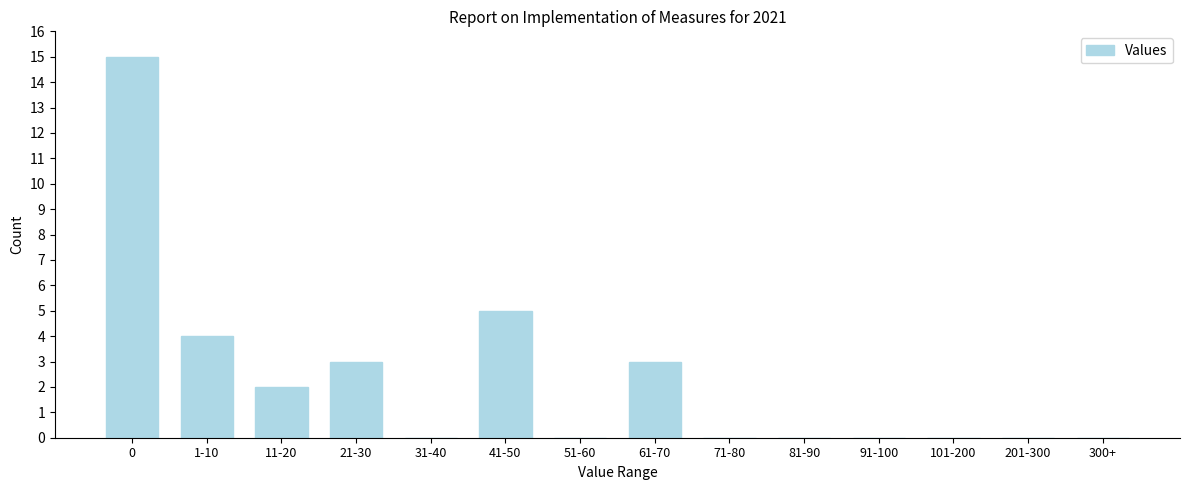

Reading left to right, list all the values displayed in this chart.

0=15	1-10=4	11-20=2	21-30=3	31-40=0	41-50=5	51-60=0	61-70=3	71-80=0	81-90=0	91-100=0	101-200=0	201-300=0	300+=0